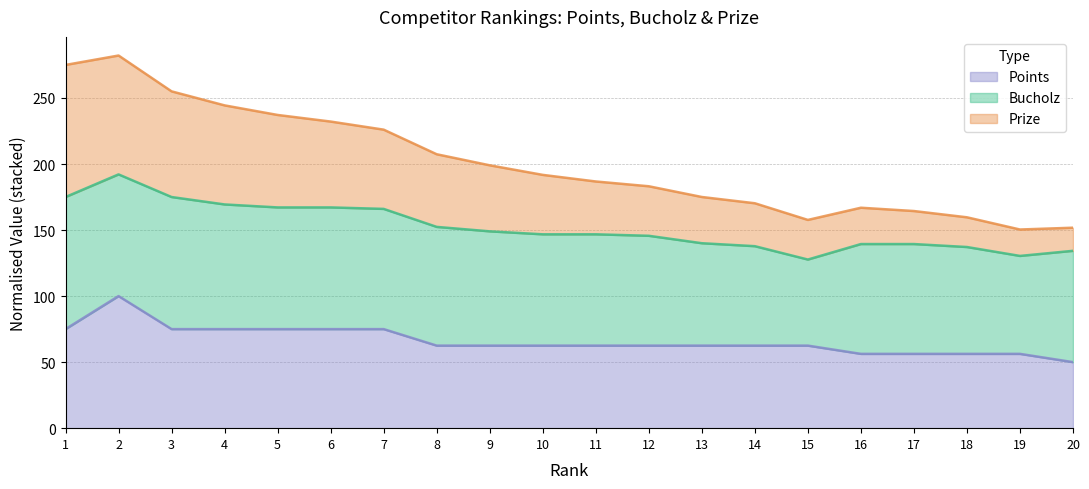

At which category does Prize reach its first local peak?

2